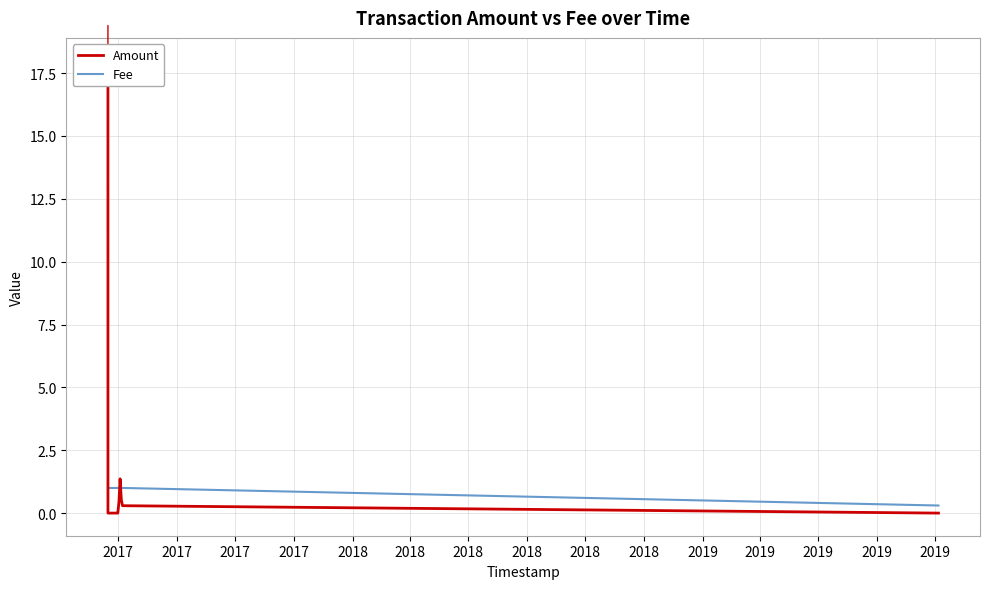

Which series has the widest spread of Y values?

Amount